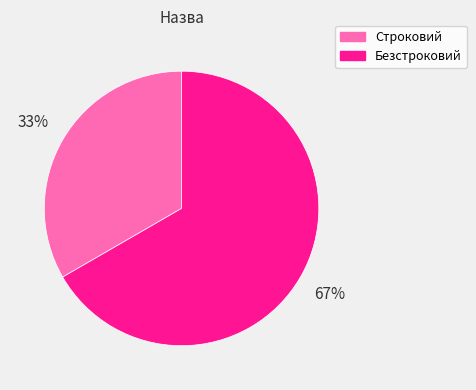

To the nearest percent, what is the combined percentage of Безстроковий and Строковий?

100%